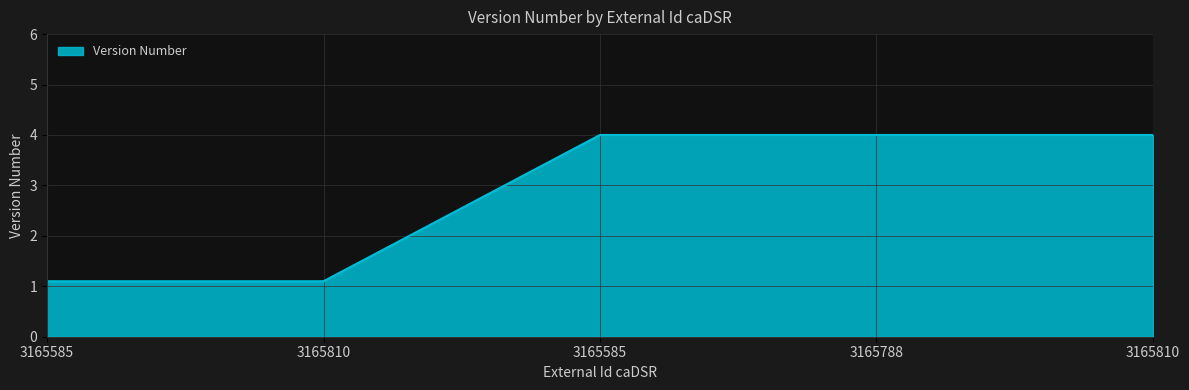

Count the number of categories in the chart.

5